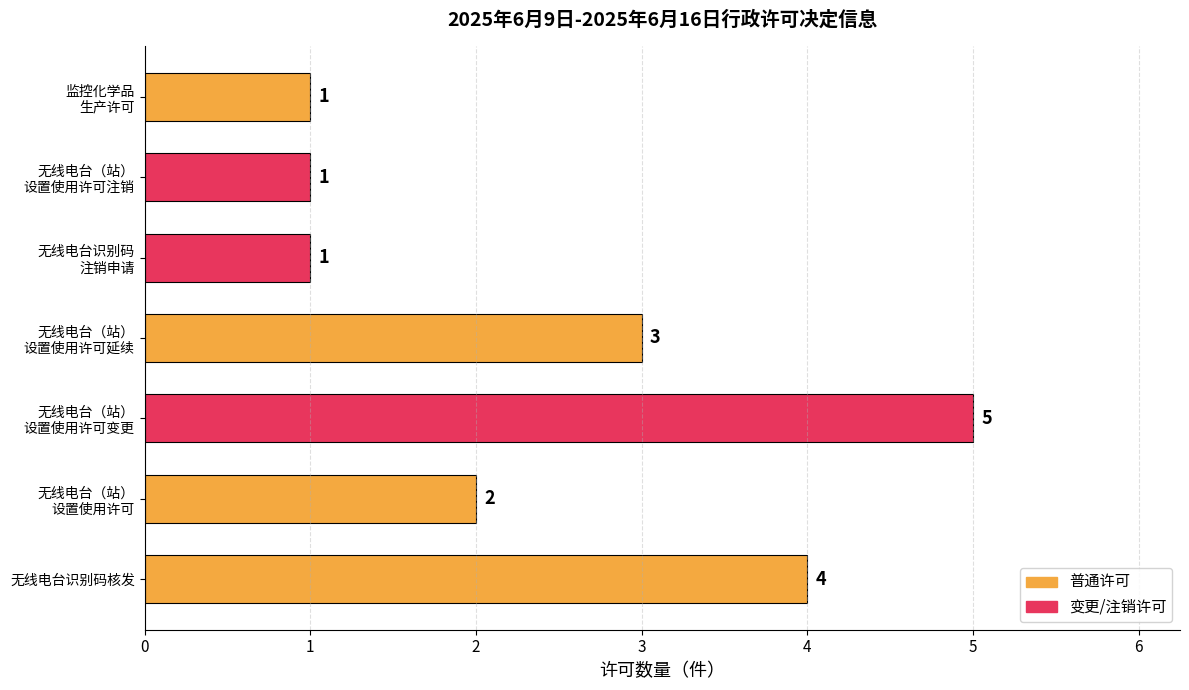

Count the values in the range 1 to 4.

6